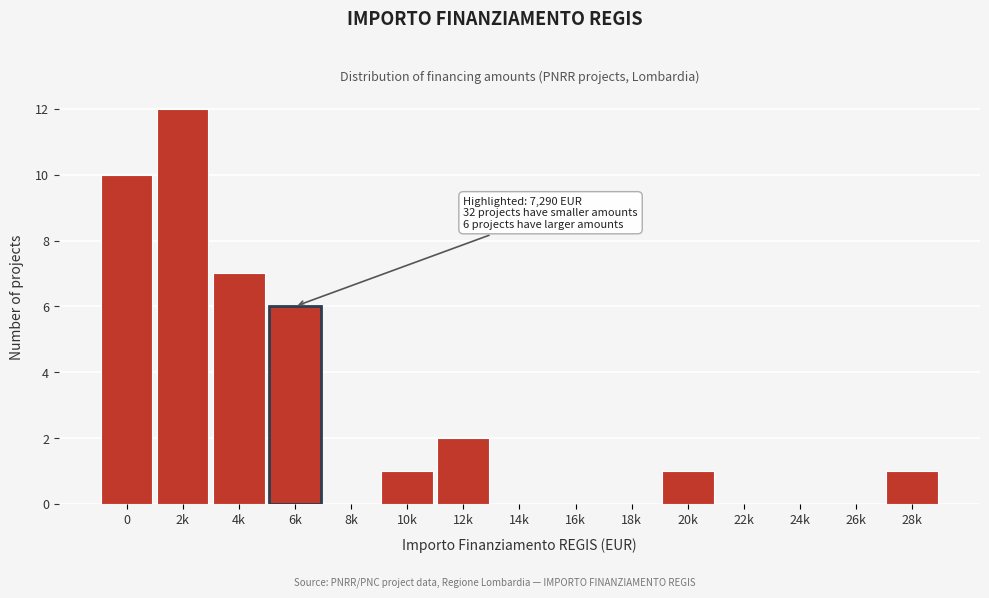

Reading right to left, list all the values displayed in this chart.

28k=1	26k=0	24k=0	22k=0	20k=1	18k=0	16k=0	14k=0	12k=2	10k=1	8k=0	6k=6	4k=7	2k=12	0=10